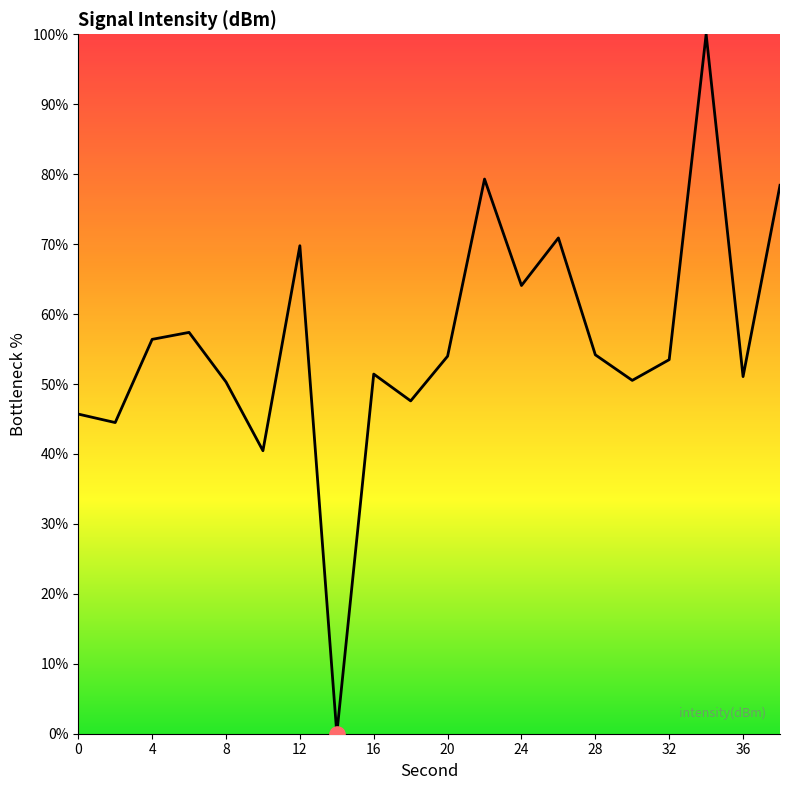

What is the maximum value shown in the chart?

100.0